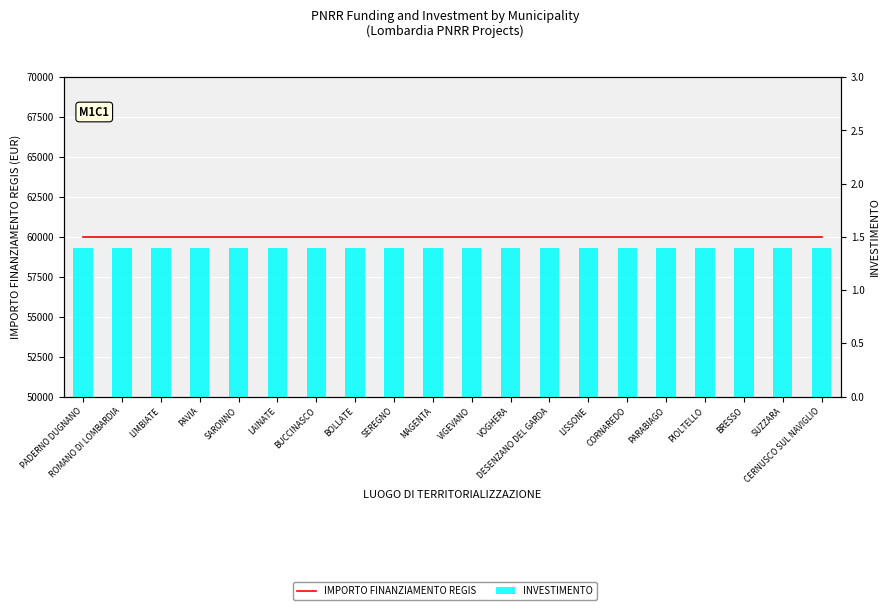

Reading left to right, list all the values displayed in this chart.

IMPORTO FINANZIAMENTO REGIS: PADERNO DUGNANO=59966.0	ROMANO DI LOMBARDIA=59966.0	LIMBIATE=59966.0	PAVIA=59966.0	SARONNO=59966.0	LAINATE=59966.0	BUCCINASCO=59966.0	BOLLATE=59966.0	SEREGNO=59966.0	MAGENTA=59966.0	VIGEVANO=59966.0	VOGHERA=59966.0	DESENZANO DEL GARDA=59966.0	LISSONE=59966.0	CORNAREDO=59966.0	PARABIAGO=59966.0	PIOLTELLO=59966.0	BRESSO=59966.0	SUZZARA=59966.0	CERNUSCO SUL NAVIGLIO=59966.0
INVESTIMENTO: PADERNO DUGNANO=1.4	ROMANO DI LOMBARDIA=1.4	LIMBIATE=1.4	PAVIA=1.4	SARONNO=1.4	LAINATE=1.4	BUCCINASCO=1.4	BOLLATE=1.4	SEREGNO=1.4	MAGENTA=1.4	VIGEVANO=1.4	VOGHERA=1.4	DESENZANO DEL GARDA=1.4	LISSONE=1.4	CORNAREDO=1.4	PARABIAGO=1.4	PIOLTELLO=1.4	BRESSO=1.4	SUZZARA=1.4	CERNUSCO SUL NAVIGLIO=1.4